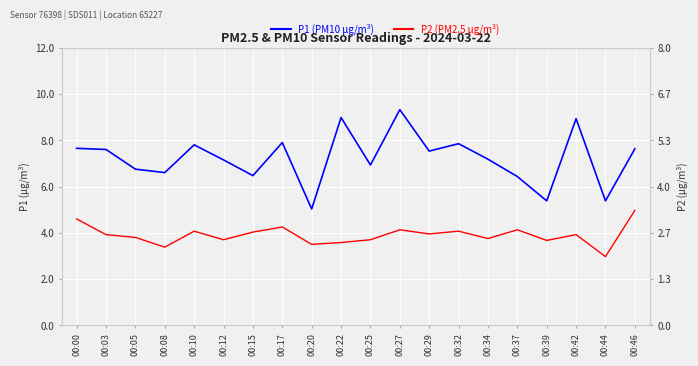

True or false: P1 (PM10 µg/m³) has a value of 2.7 at 00:44.

False